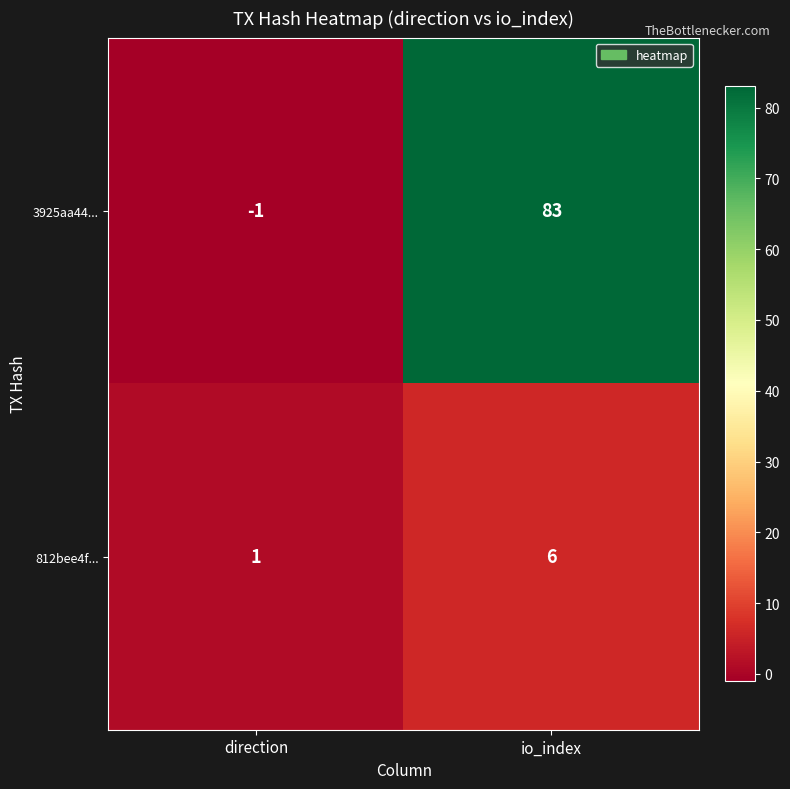

The value of 812bee4f... at io_index is 2. True or false?

False